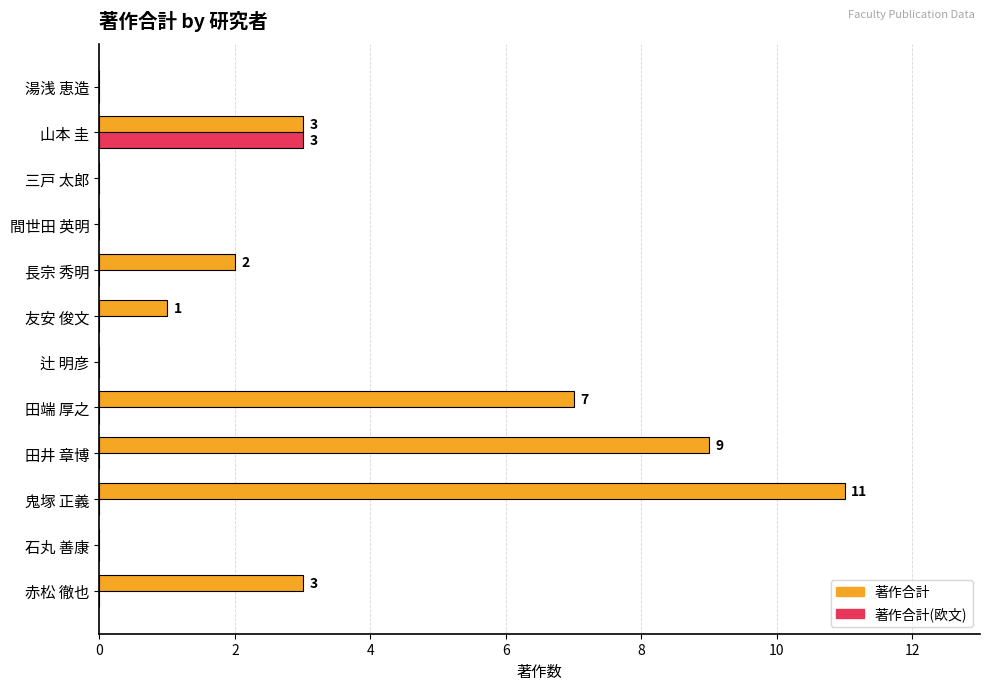

How many categories are shown in the chart?

12